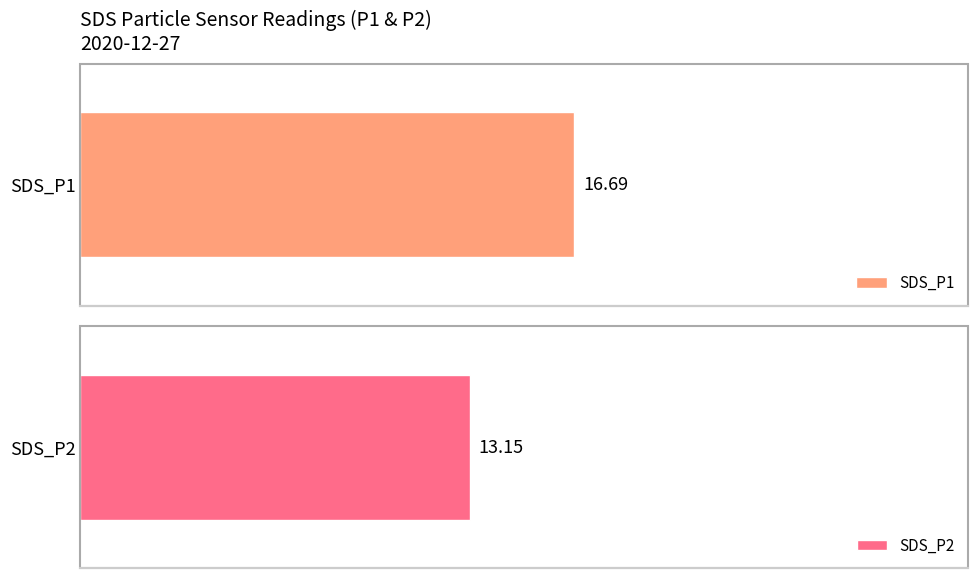

Rank the series by their maximum value, from lowest to highest.

SDS_P2, SDS_P1